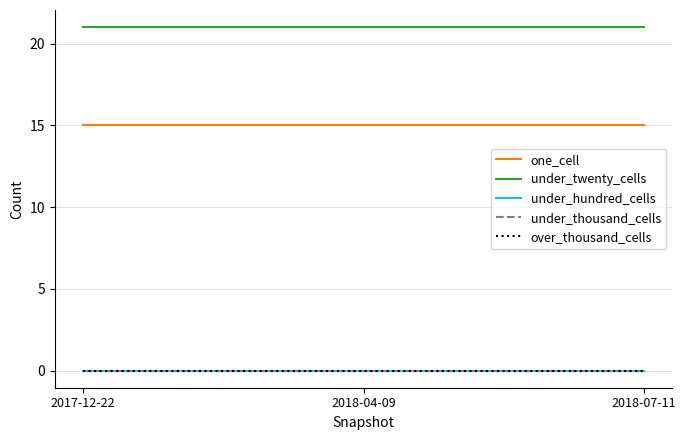

List the labels in order of over_thousand_cells value, largest first.

2017-12-22, 2018-04-09, 2018-07-11